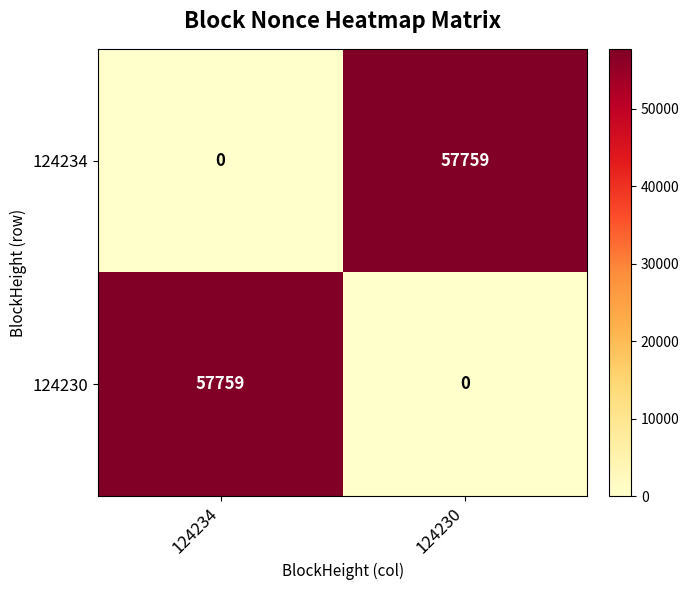

What is the total value across all series at 124230?

57759